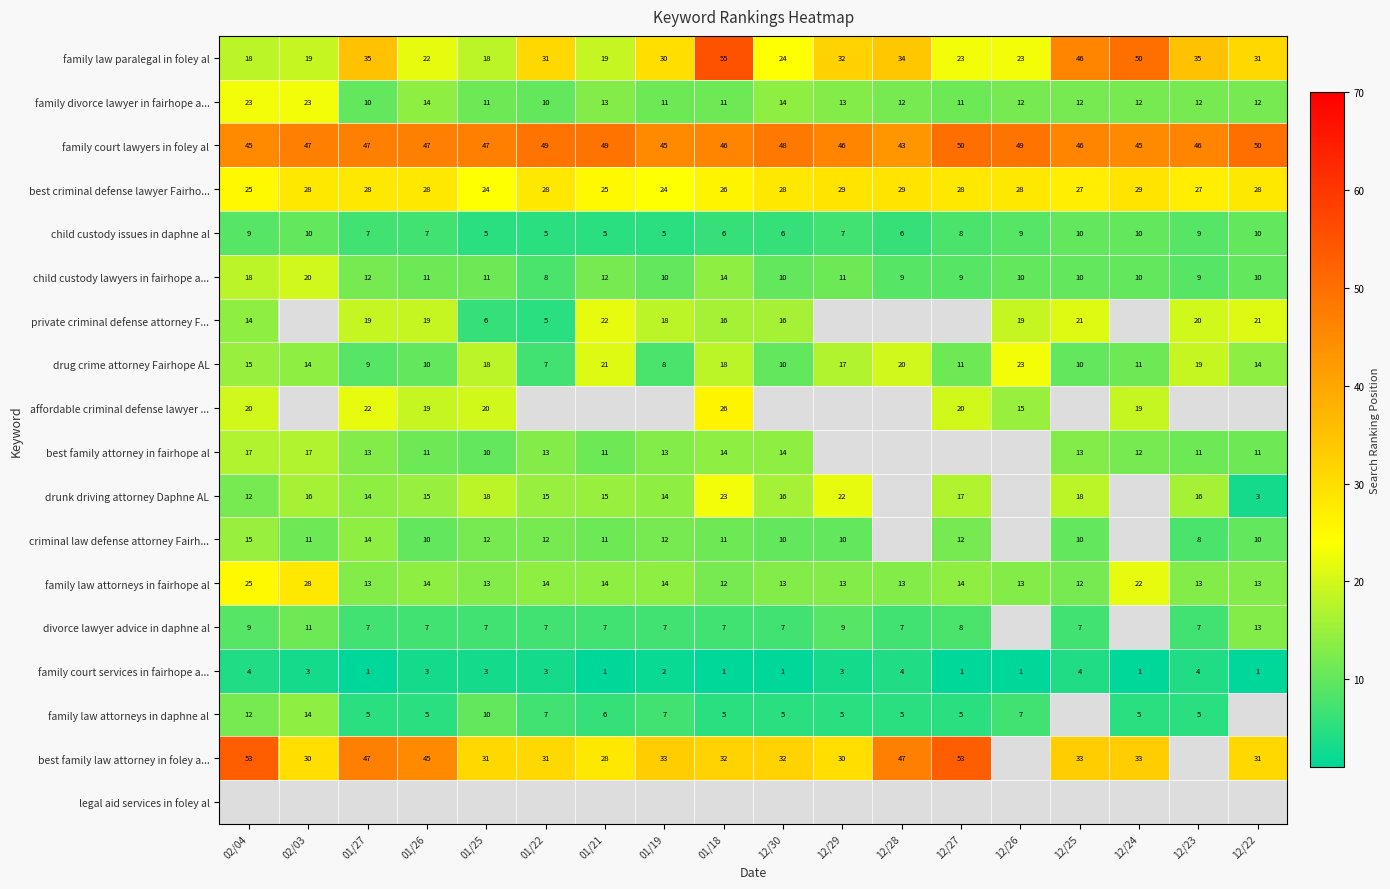

What is the approximate value of family law attorneys in fairhope al at 01/27?

13